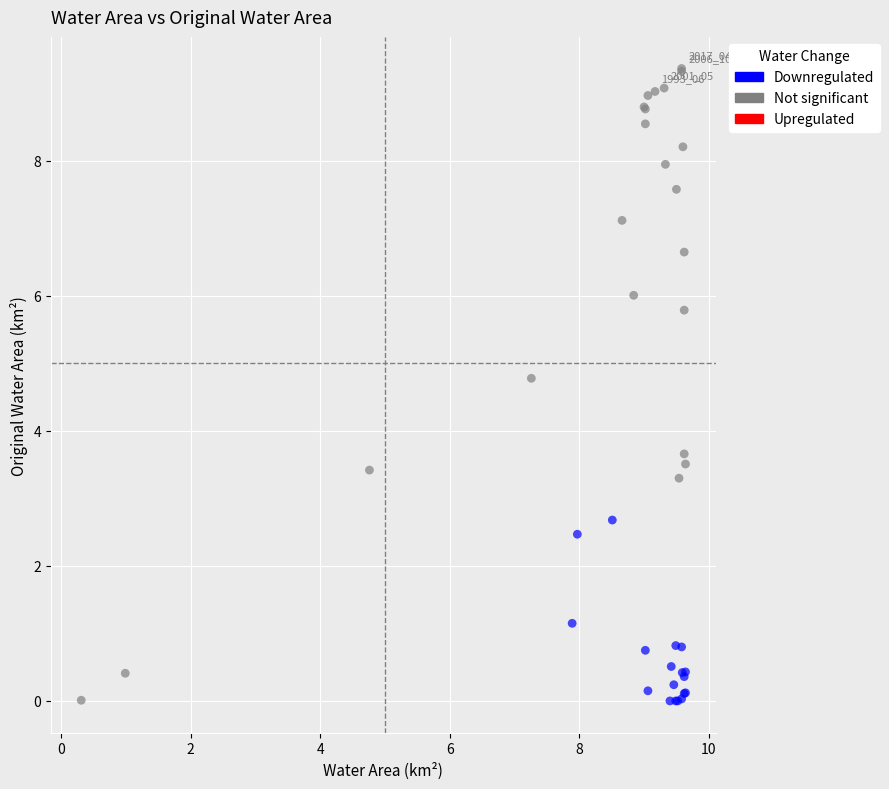

Which series has the largest Y range (max minus min)?

Not significant